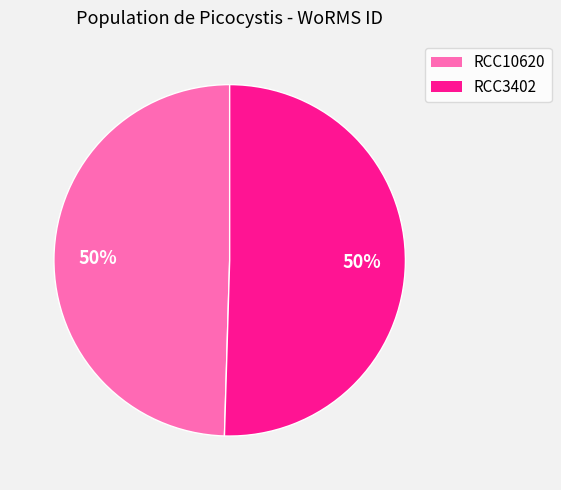

Approximately how many times larger is the value at RCC3402 compared to RCC10620?

1.0